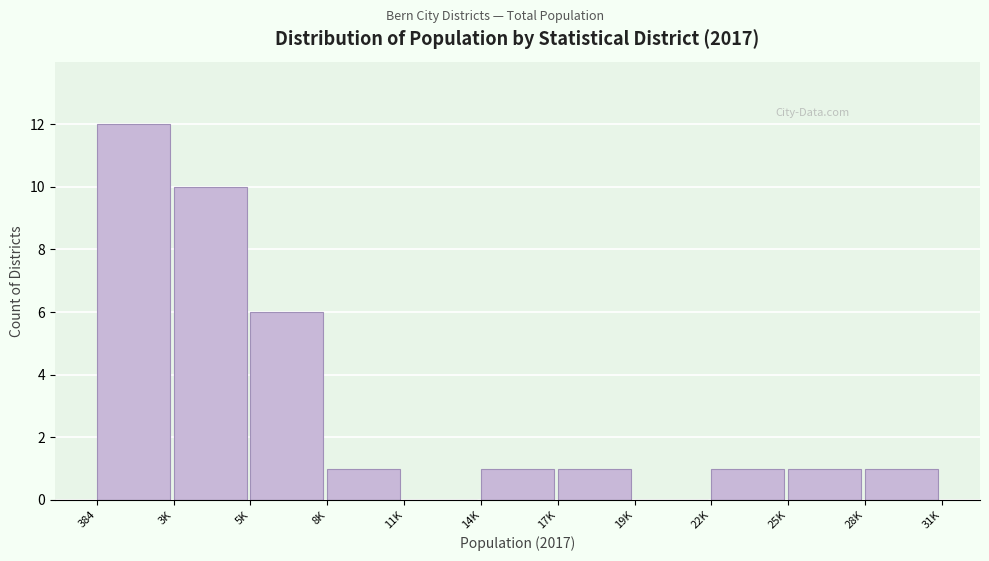

Reading left to right, transcribe all the data shown in this chart.

384=12	3K=10	5K=6	8K=1	11K=0	14K=1	17K=1	19K=0	22K=1	25K=1	28K=1